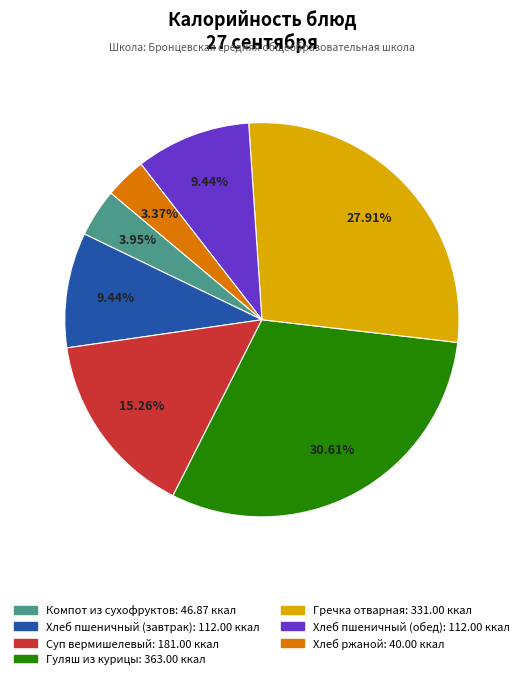

True or false: Хлеб ржаной accounts for 3% of the total.

True